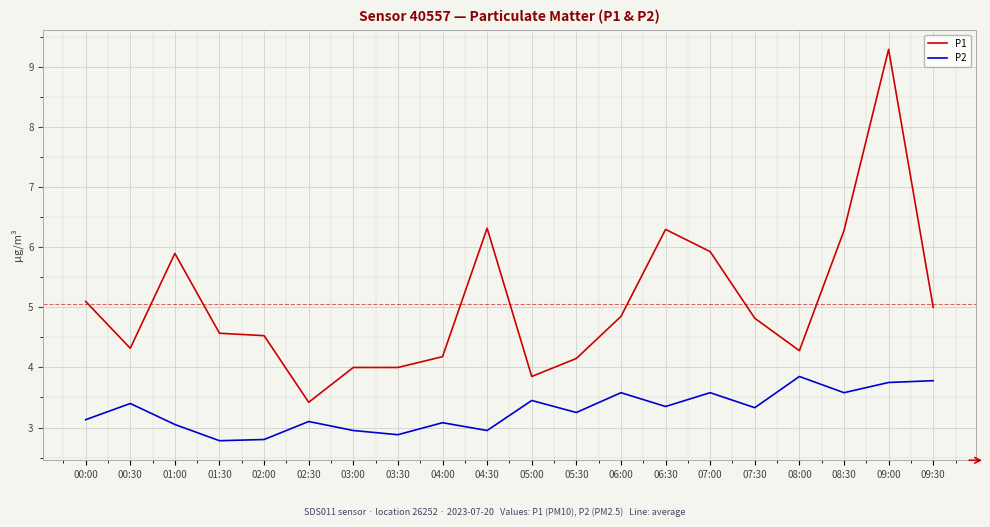

At which category does the chart reach its peak across all series?

09:00